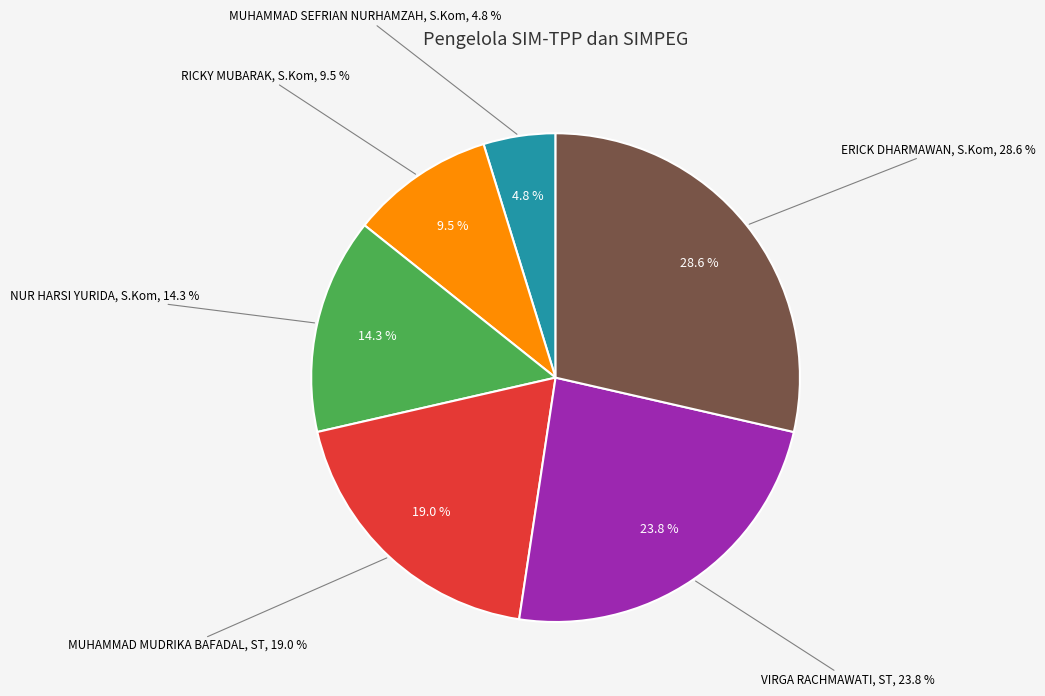

How many segments does this pie chart have?

6